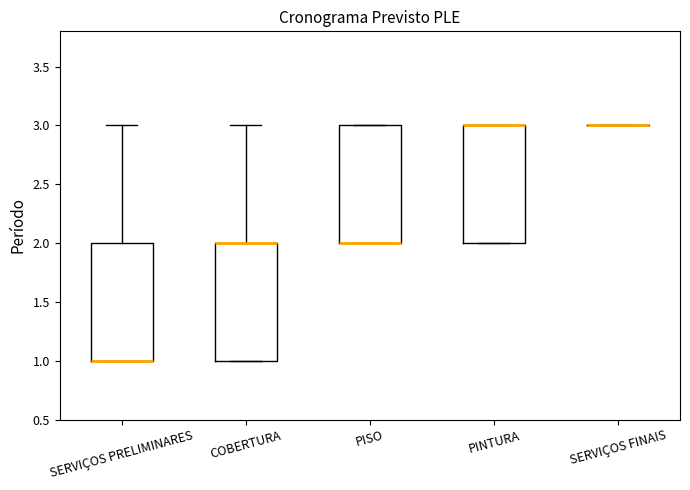

Reading left to right, transcribe this box plot: for each box, give where its median line is, the range the box spans, and where its two whiskers end, as read against the y-axis. The values are not printed on the chart, so give them approximately, as read against the axis.

SERVIÇOS PRELIMINARES: median 1 (drawn on the box's lower edge), box 1 to 2, whiskers 1 to 3
COBERTURA: median 2 (drawn on the box's upper edge), box 1 to 2, whiskers 1 to 3
PISO: median 2 (drawn on the box's lower edge), box 2 to 3, whiskers 2 to 3
PINTURA: median 3 (drawn on the box's upper edge), box 2 to 3, whiskers 2 to 3
SERVIÇOS FINAIS: box collapsed to a line at 3, whiskers 3 to 3